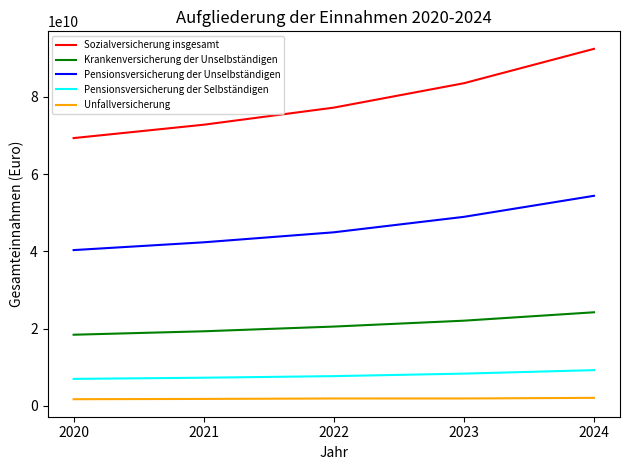

Rank the series at 2024 from highest to lowest value.

Sozialversicherung insgesamt, Pensionsversicherung der Unselbständigen, Krankenversicherung der Unselbständigen, Pensionsversicherung der Selbständigen, Unfallversicherung